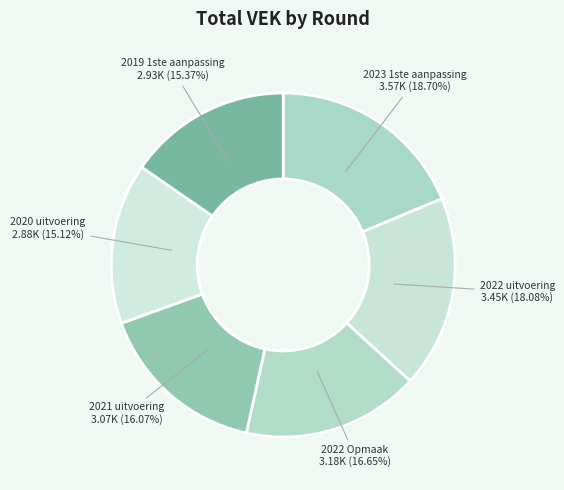

How many slices are in this pie chart?

6